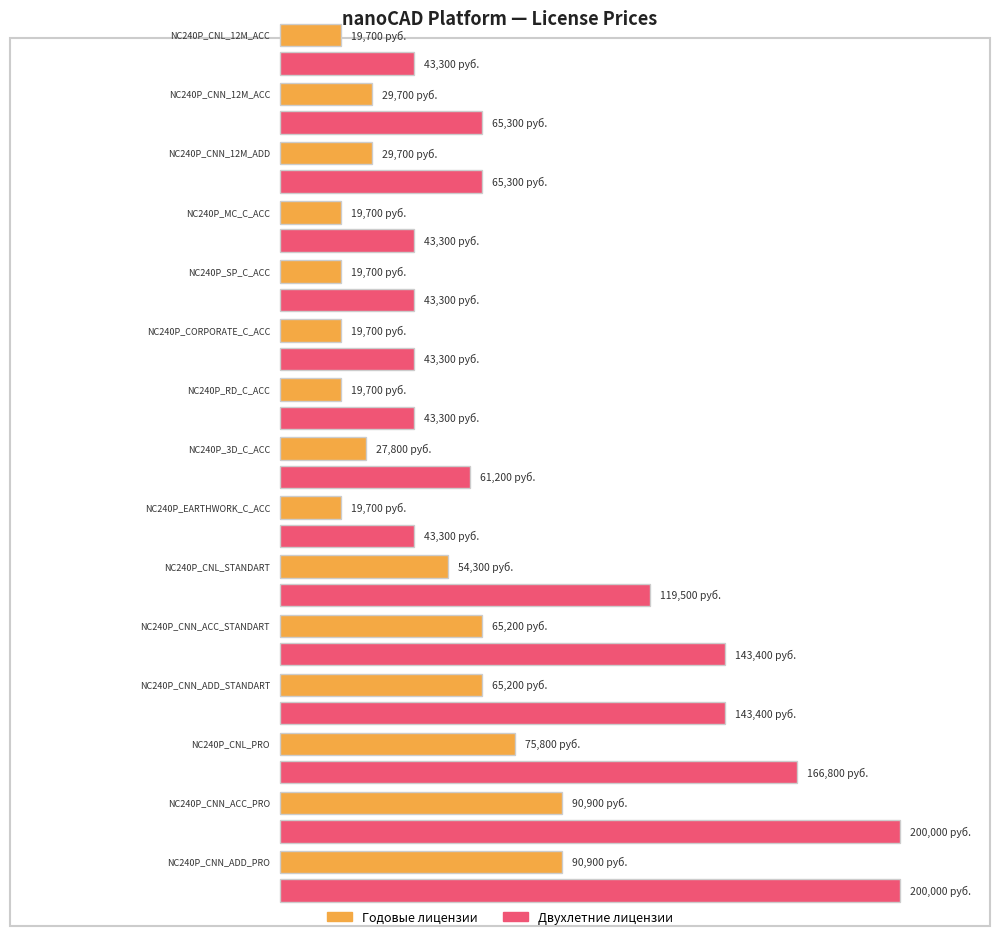

How many data points in Годовые лицензии are less than 29700?

7